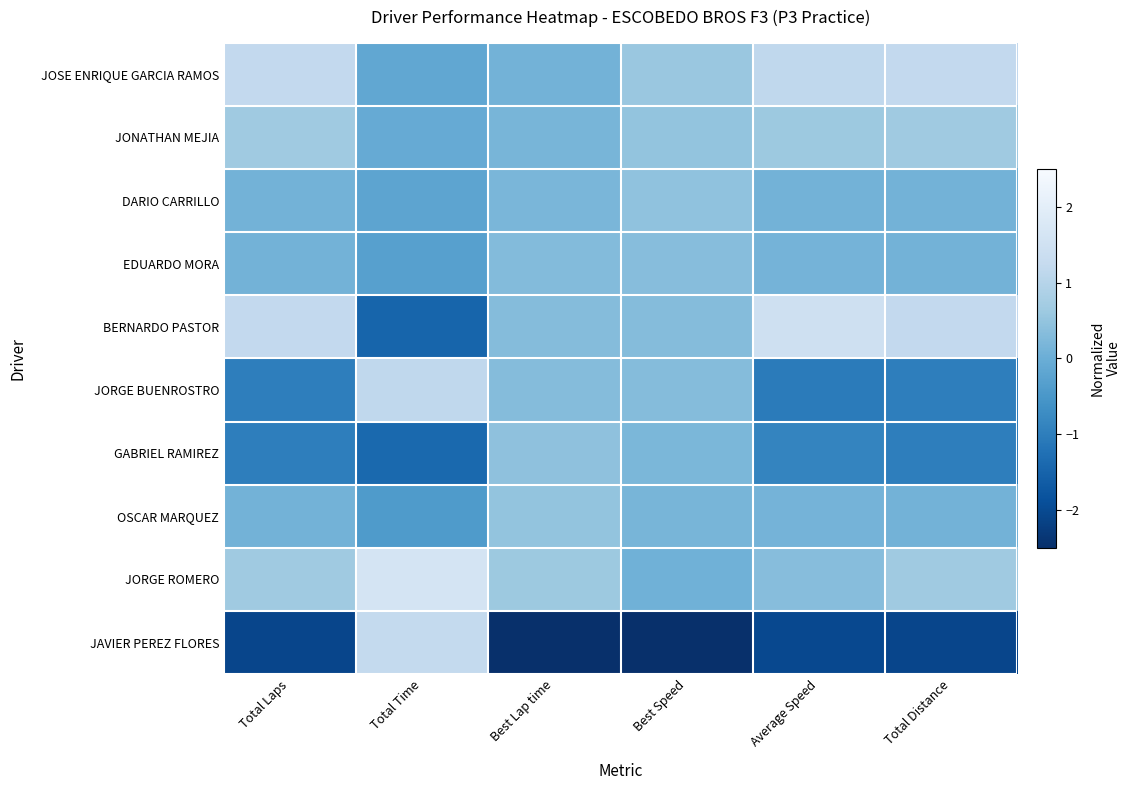

Which category has the highest value across all series?

Total Time